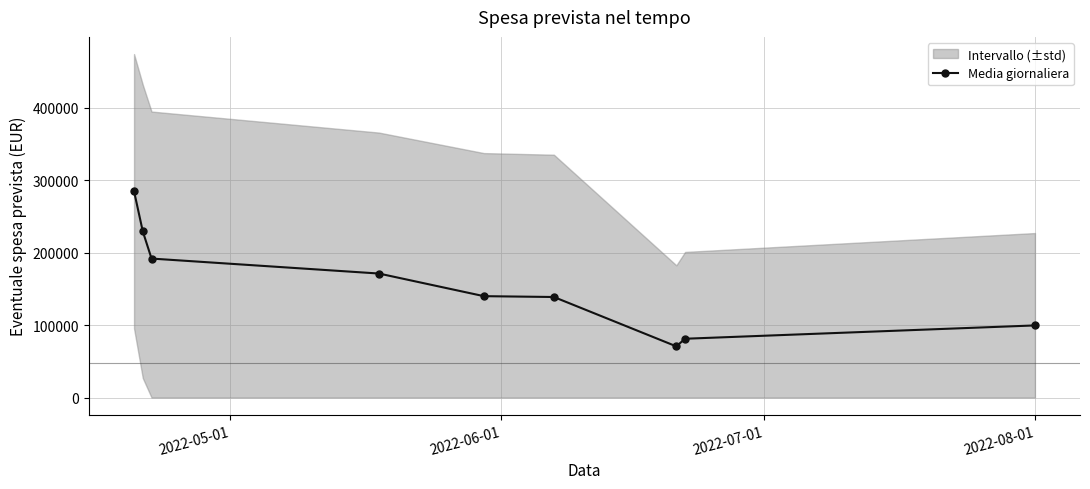

Reading left to right, what are all the values shown in this chart?

284625.3	229210.1	191724.9	171061.6	139843.3	138685.2	70587.3	81096.4	99483.1